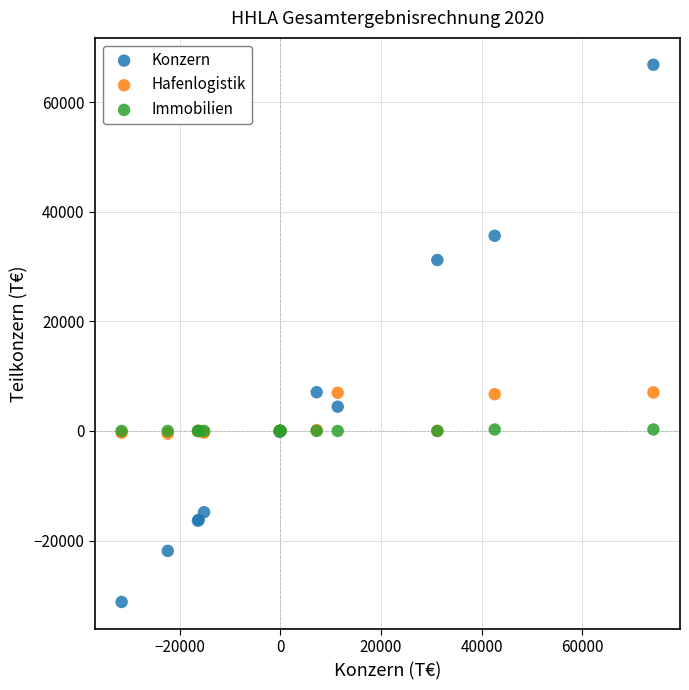

Which series reaches the maximum Y coordinate?

Konzern